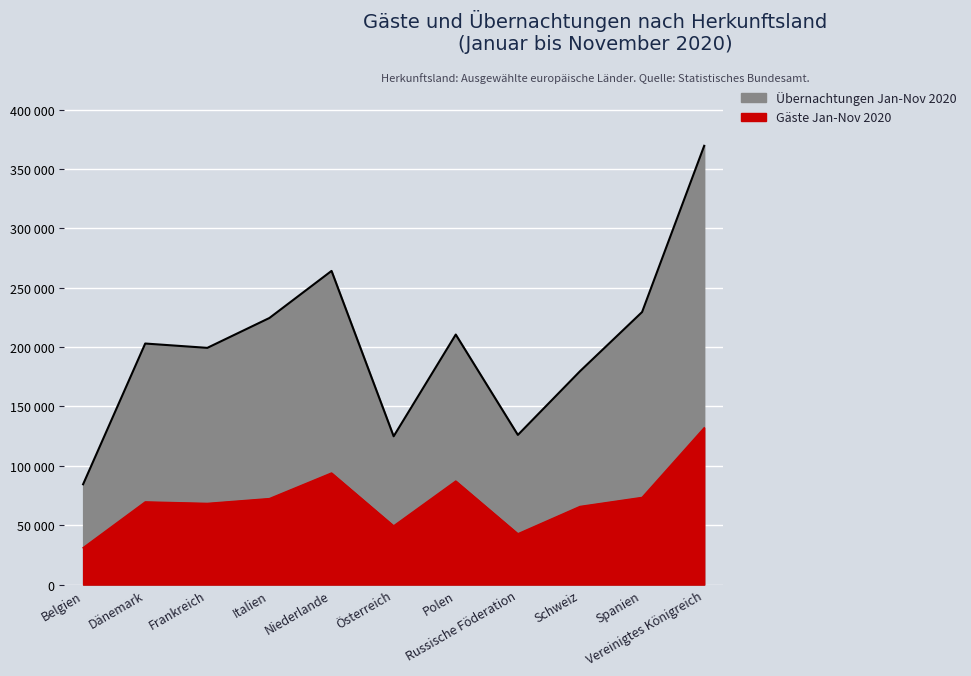

List the series in order of their overall mean, lowest first.

Gäste Jan-Nov 2020, Übernachtungen Jan-Nov 2020